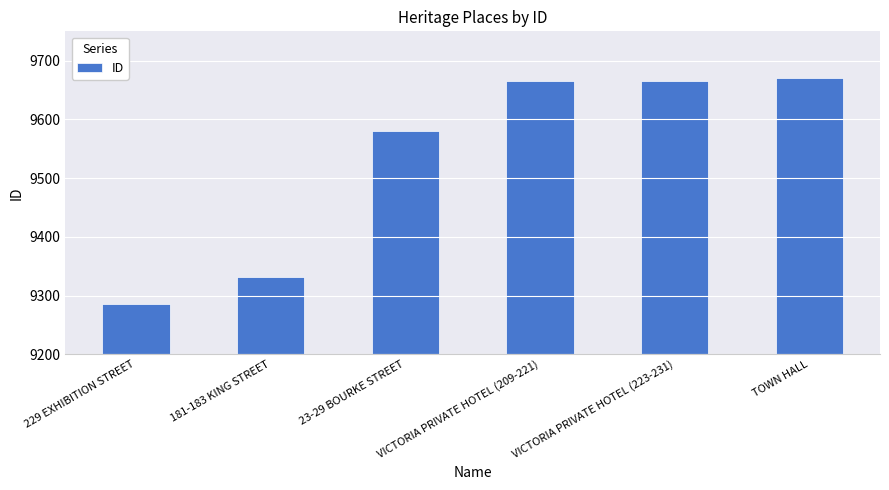

At which category does the chart reach its minimum across all series?

229 EXHIBITION STREET